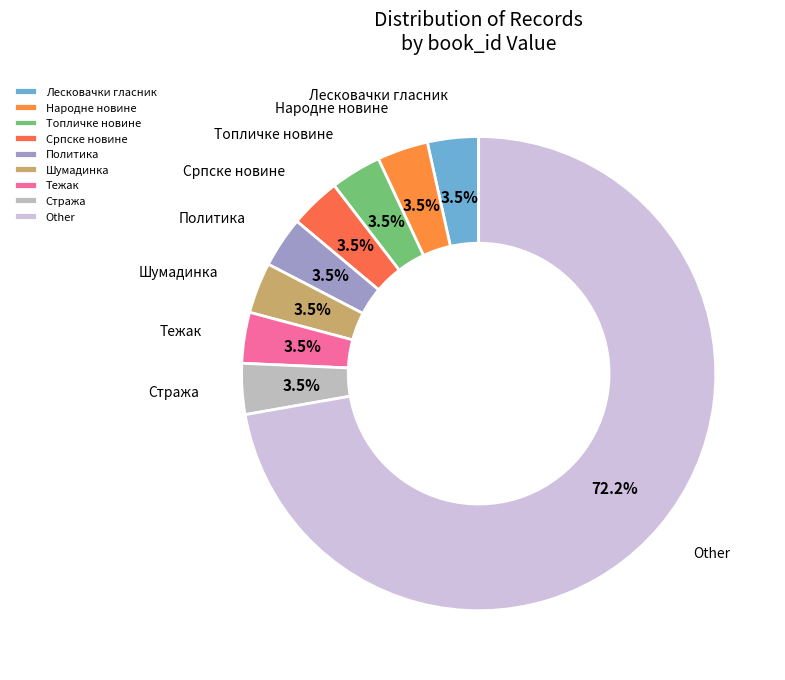

Which slice is the largest?

Other